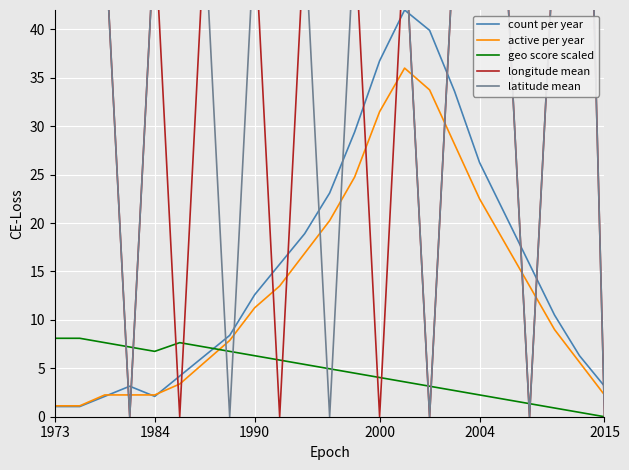

How many interior local peaks does the count per year series have?

2